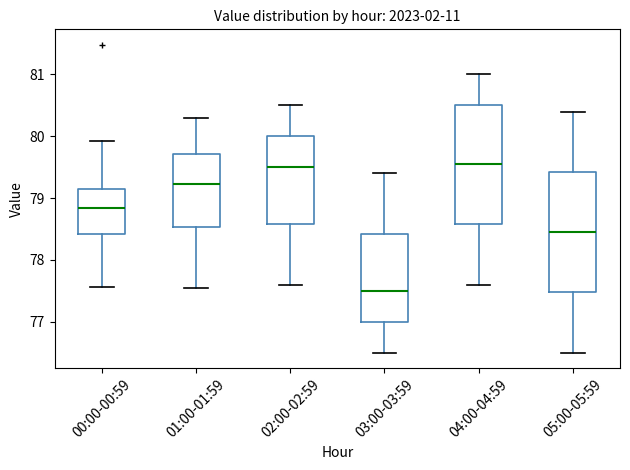

Where is the upper edge of the box for 02:00-02:59 on the y-axis? The values are not printed on the chart, so give them approximately, as read against the axis.

80.0